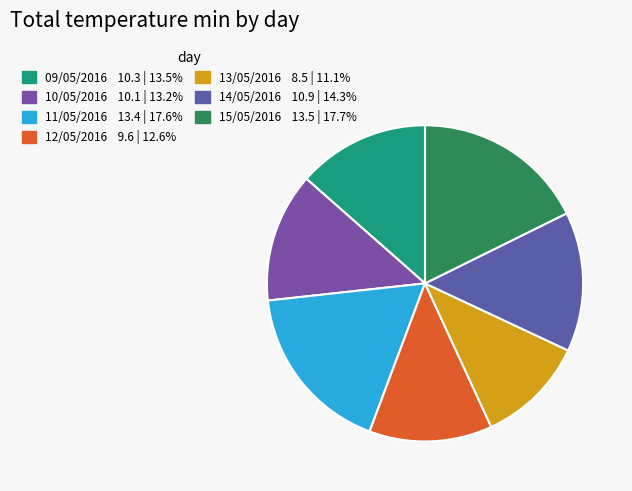

Count the number of slices in the pie.

7